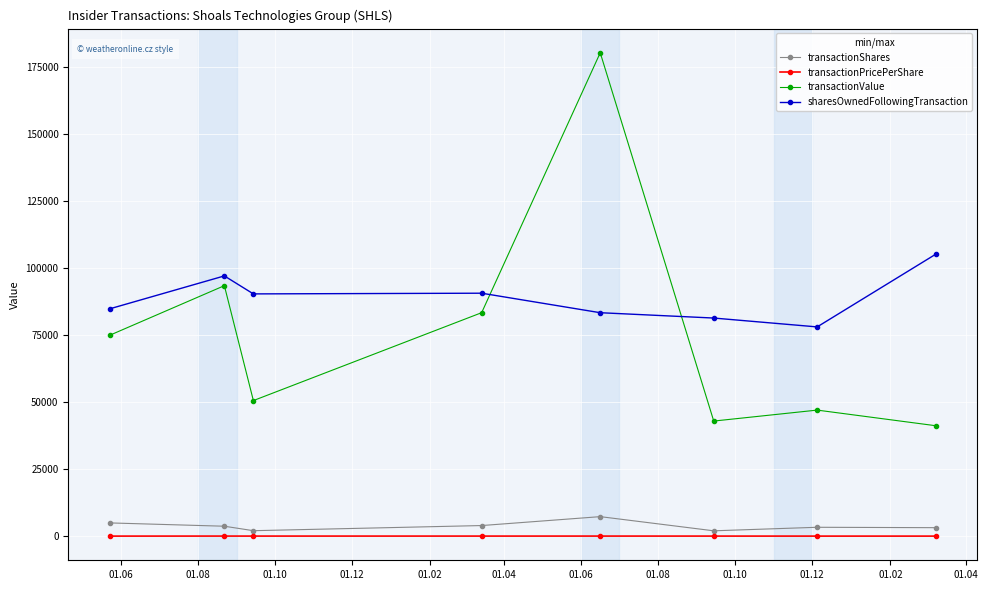

True or false: transactionValue has more than 2 interior local peaks.

True